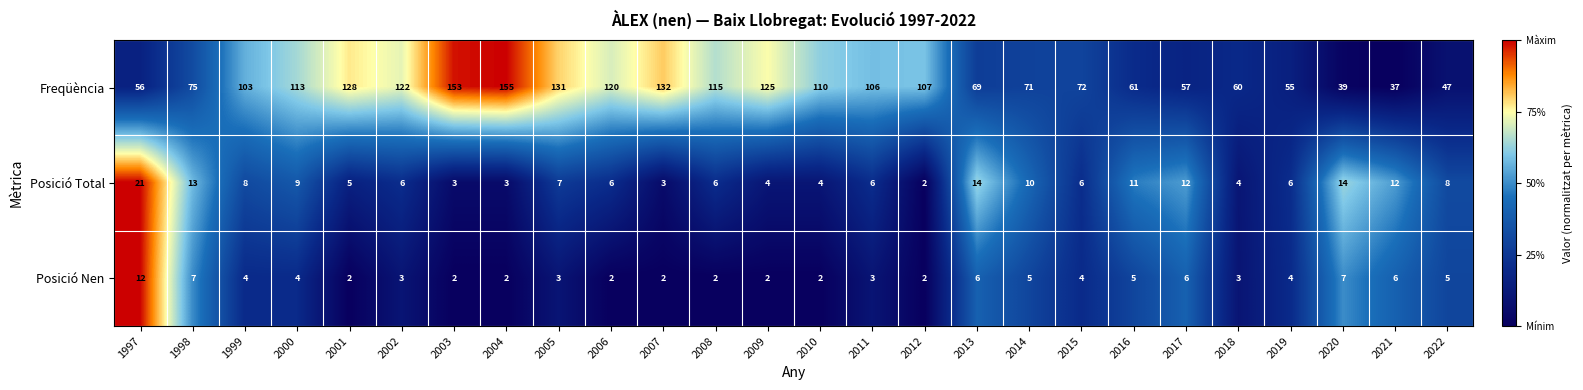

The Posició Nen series shows 3 at 2018. True or false?

True